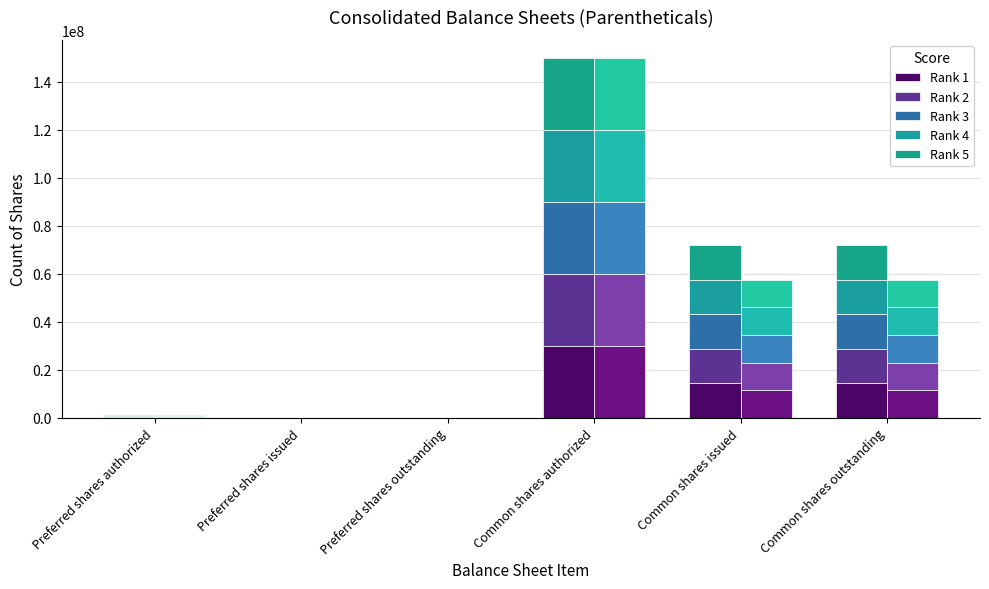

Is the value of Rank 5 at Preferred shares issued greater than the value of Rank 4 at Preferred shares outstanding?

No